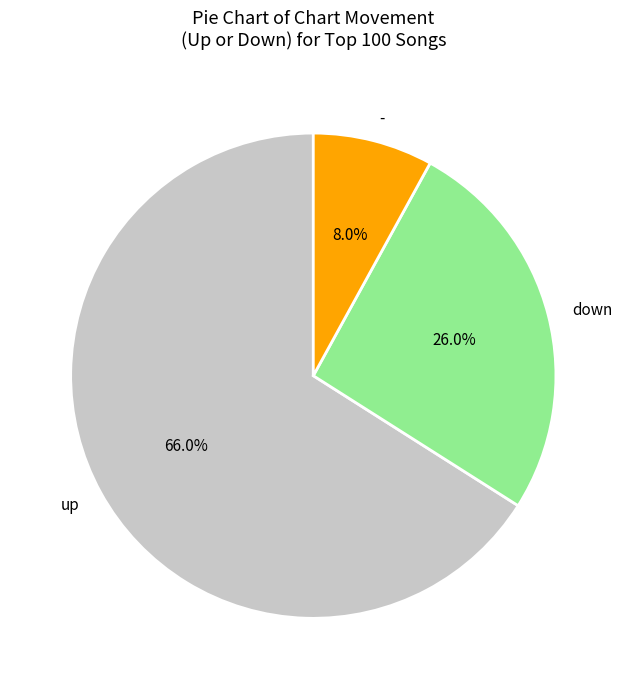

Does up account for over 50% of the chart?

Yes